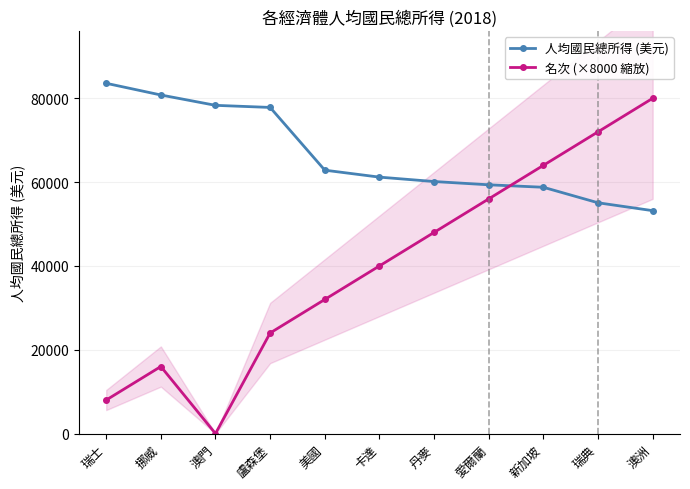

What is the total value across all series at 美國?

94850